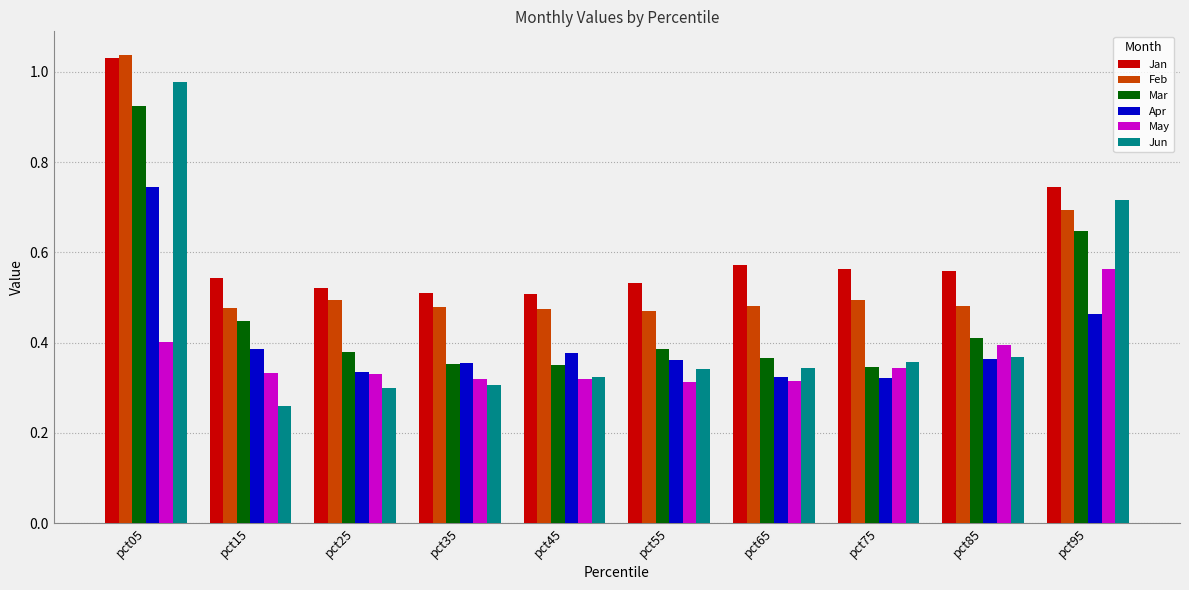

How many Mar values are between 0 and 1?

10